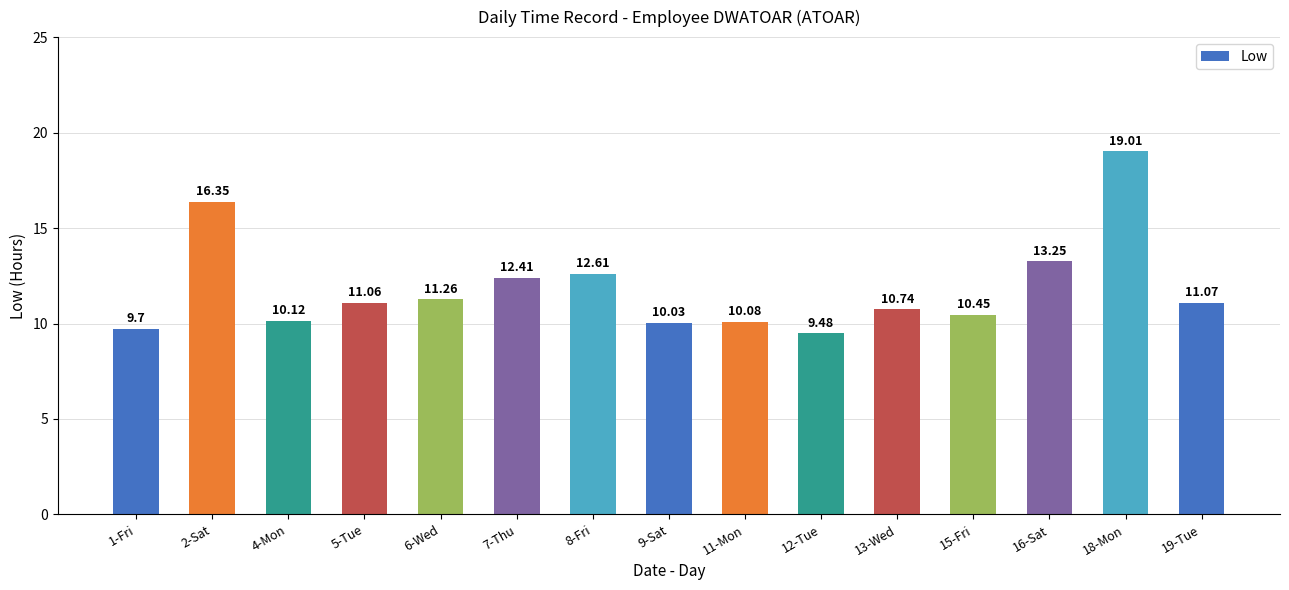

List the labels in order of value, smallest first.

12-Tue, 1-Fri, 9-Sat, 11-Mon, 4-Mon, 15-Fri, 13-Wed, 5-Tue, 19-Tue, 6-Wed, 7-Thu, 8-Fri, 16-Sat, 2-Sat, 18-Mon